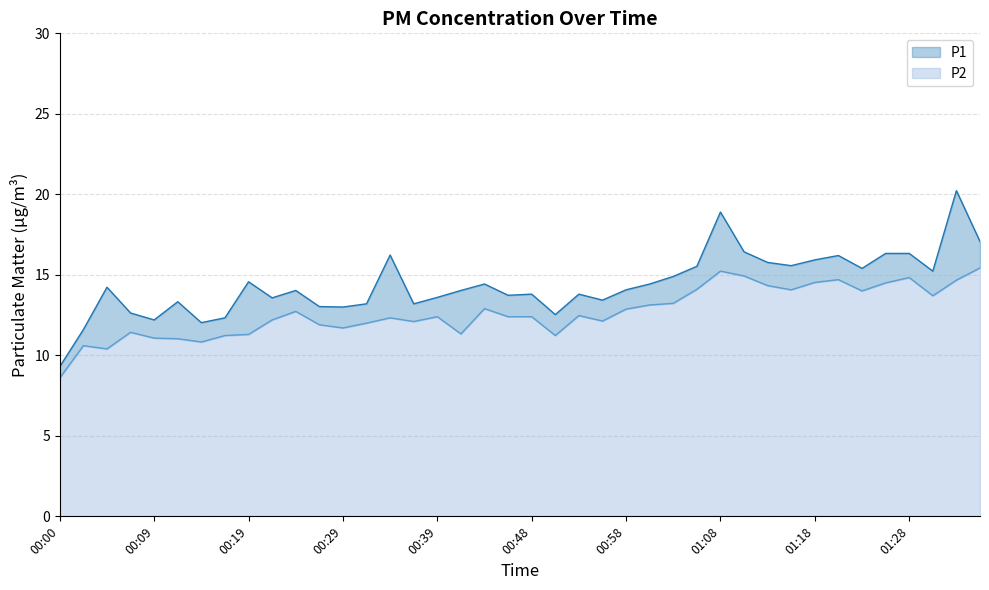

What is the difference between the highest and lowest values at 00:12?

2.3